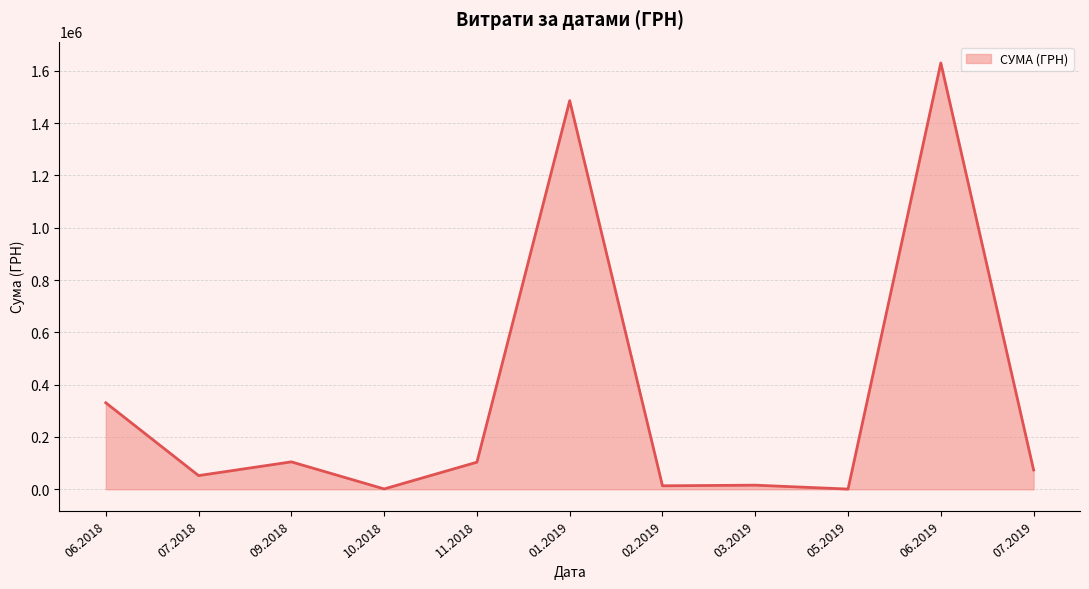

What is the maximum value shown in the chart?

1630052.7